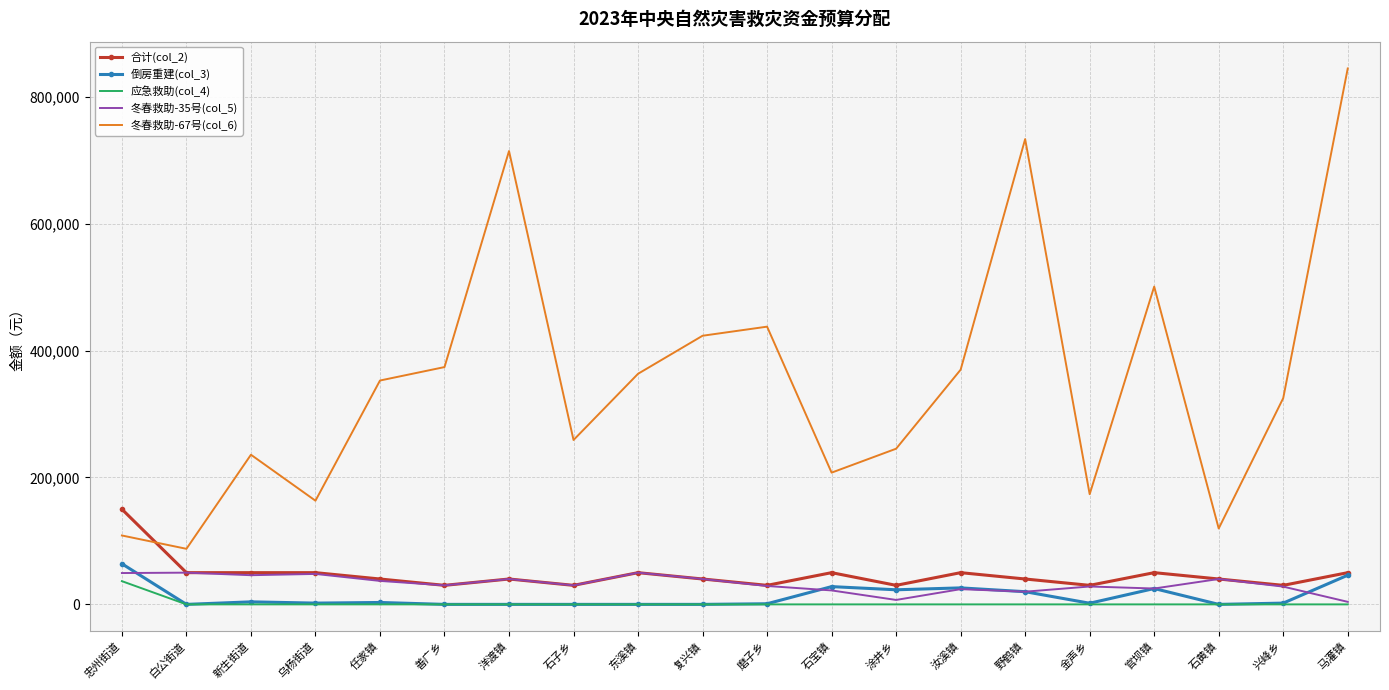

What is the maximum value for 倒房重建(col_3)?

64000